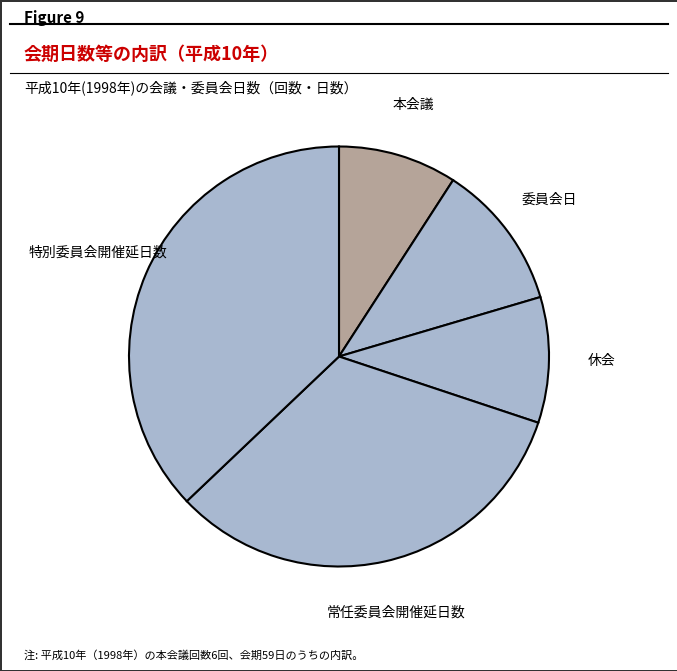

To the nearest percent, what is the difference between the largest and smallest slice percentages?

28%